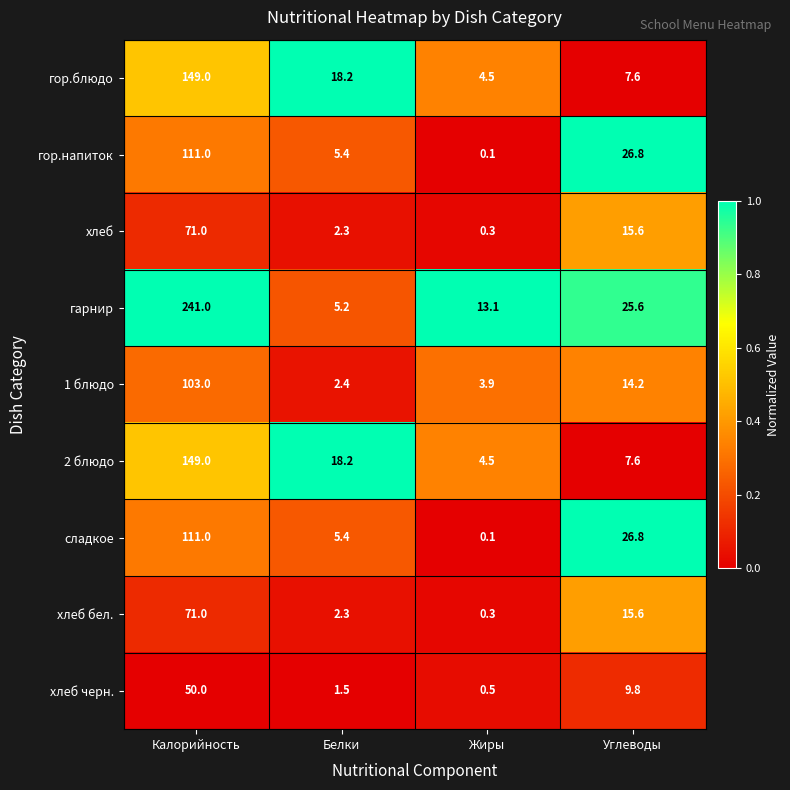

What is the maximum value for хлеб?

71.0